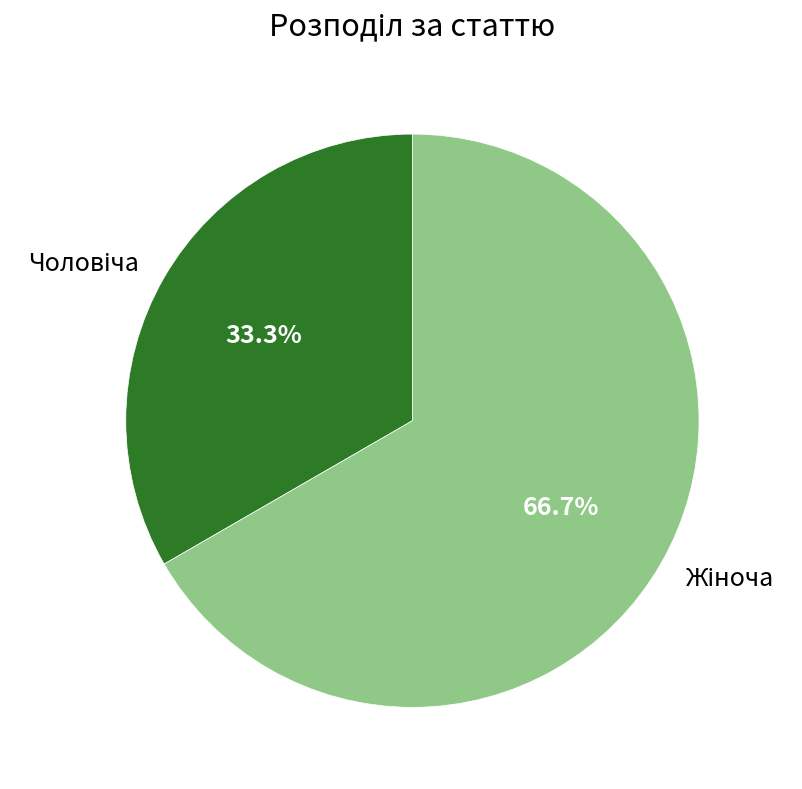

To the nearest percent, what is the difference between the largest and smallest slice percentages?

33%